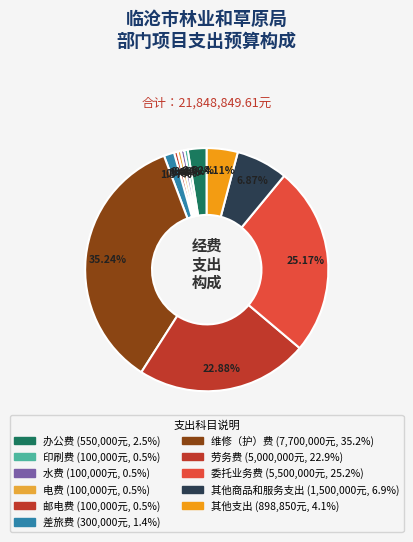

To the nearest percent, what is the combined percentage of 维修（护）费 and 委托业务费?

60%